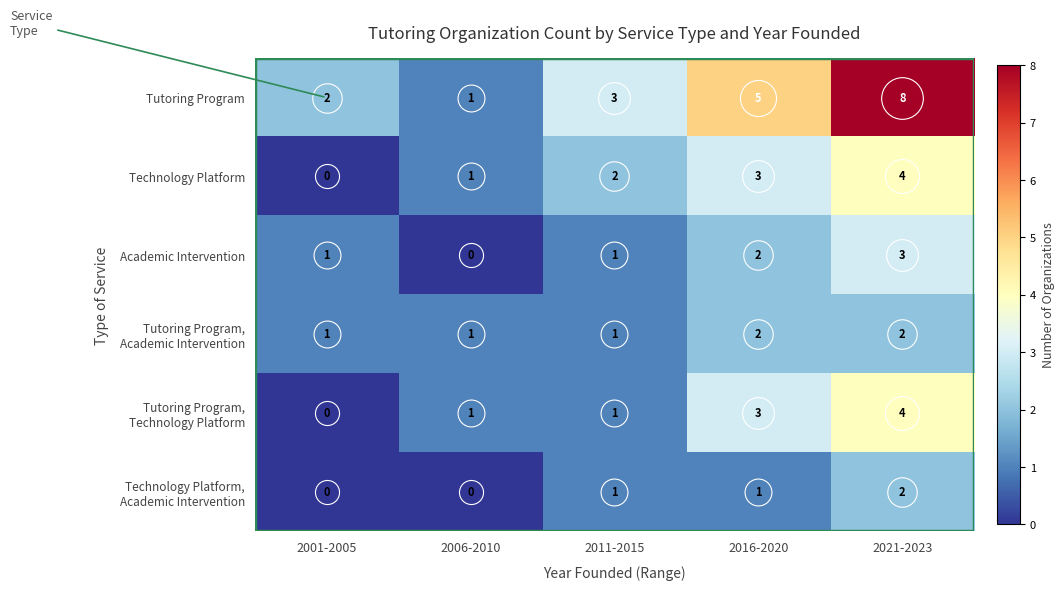

Which series has the largest total across all categories?

Tutoring Program